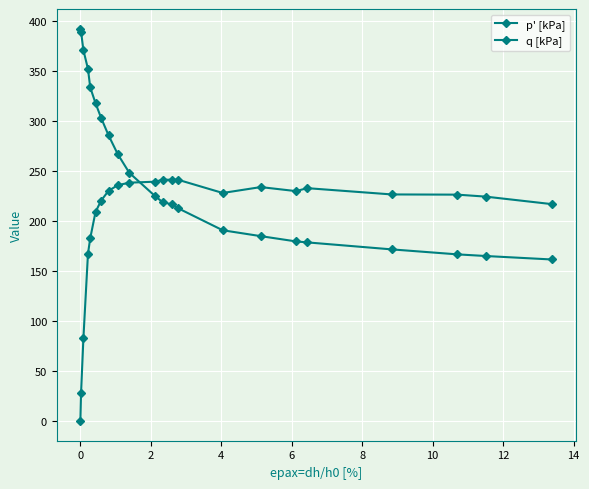

Which series has the widest spread of values?

q [kPa]